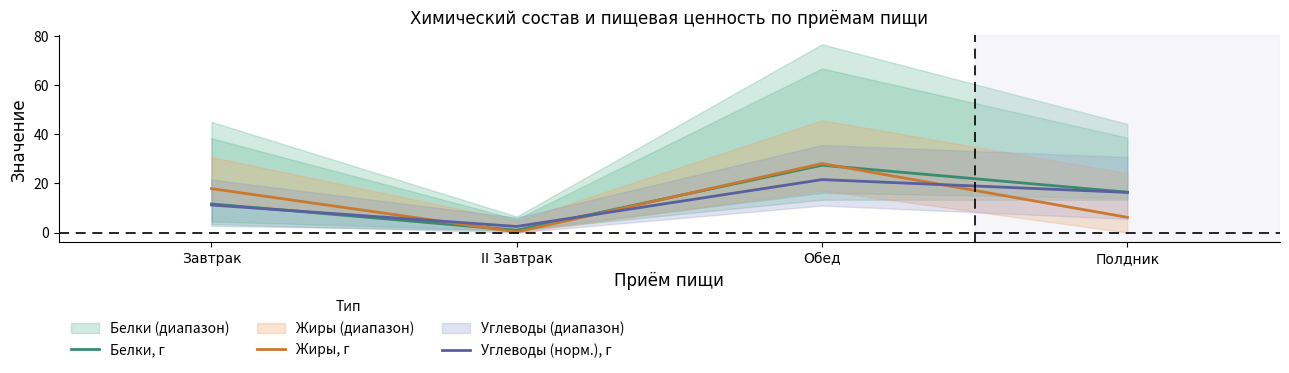

True or false: Углеводы (норм.), г has a value of 16.3 at Полдник.

True